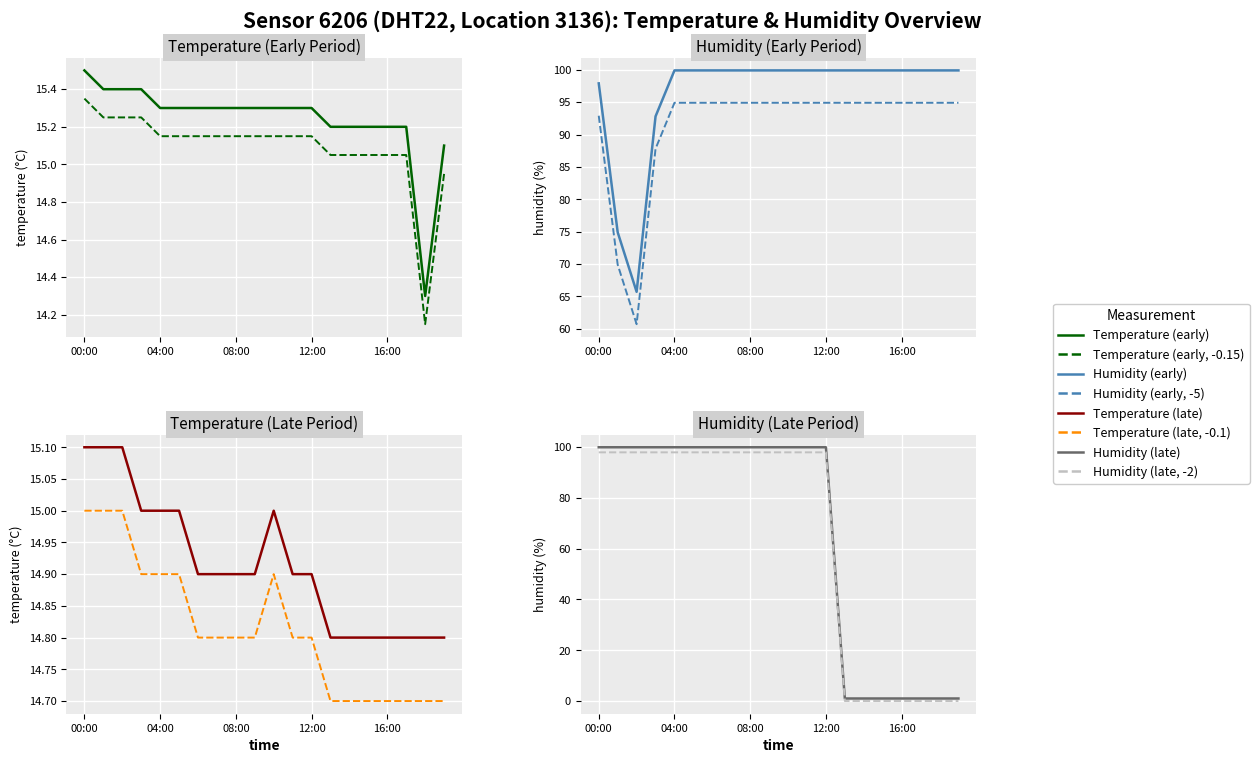

What is the total value across all series at 12:00?

230.0